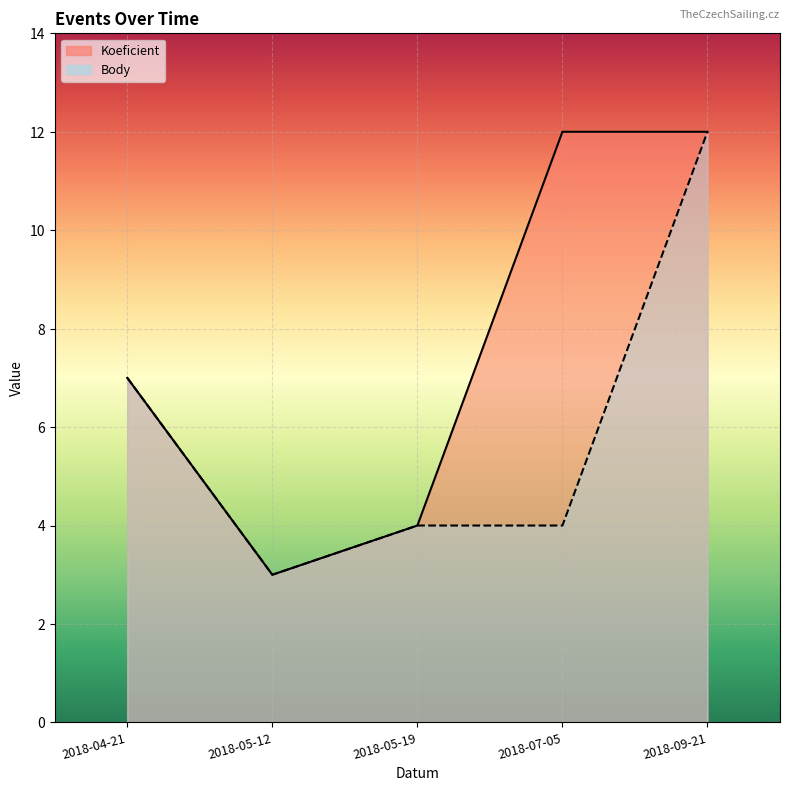

How many lines are shown in the chart?

2